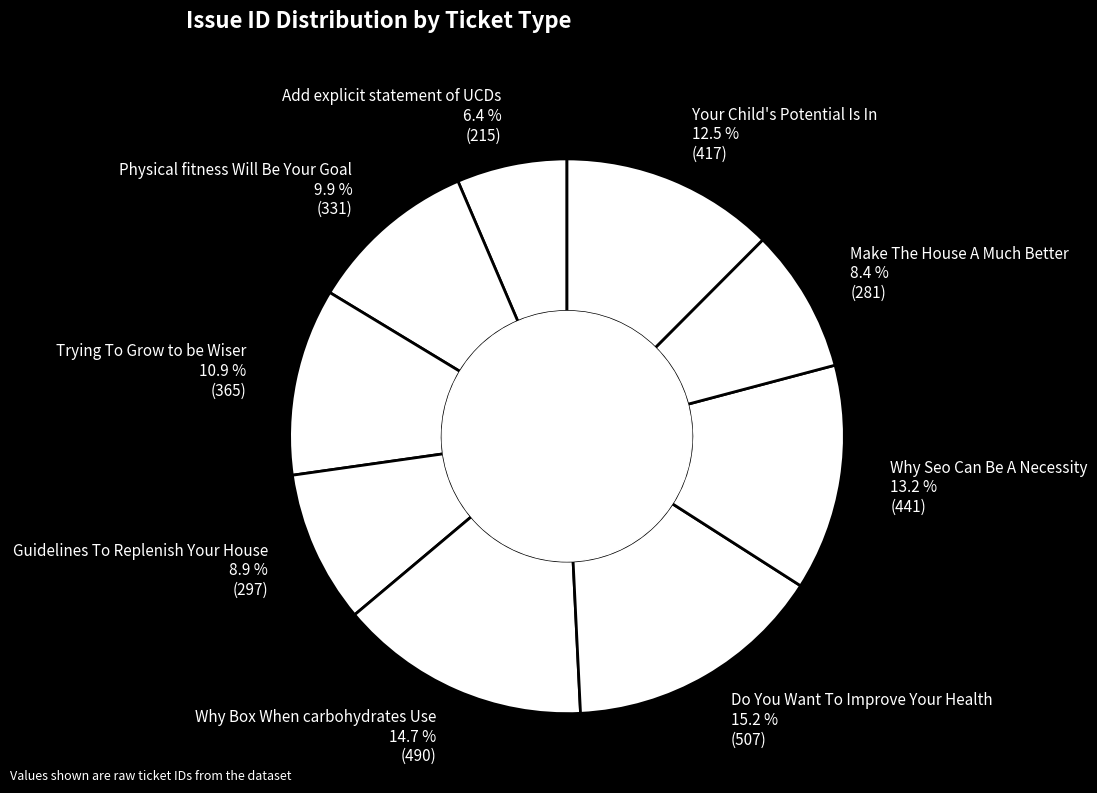

Does Guidelines To Replenish Your House account for over 50% of the chart?

No